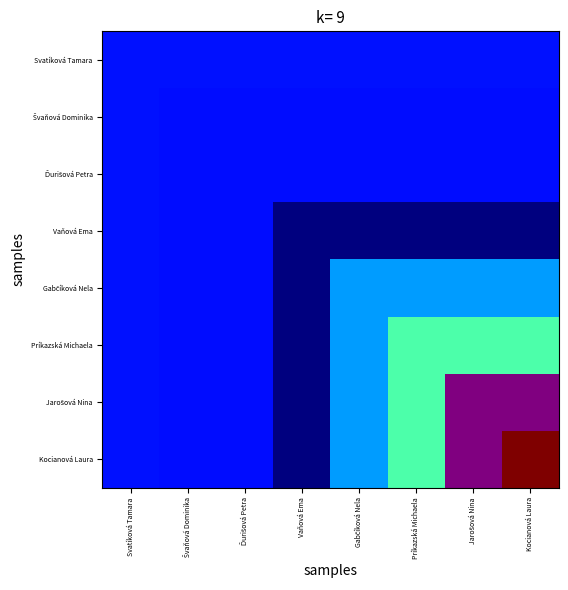

Which category has the highest value in the Gabčíková Nela series?

Gabčíková Nela